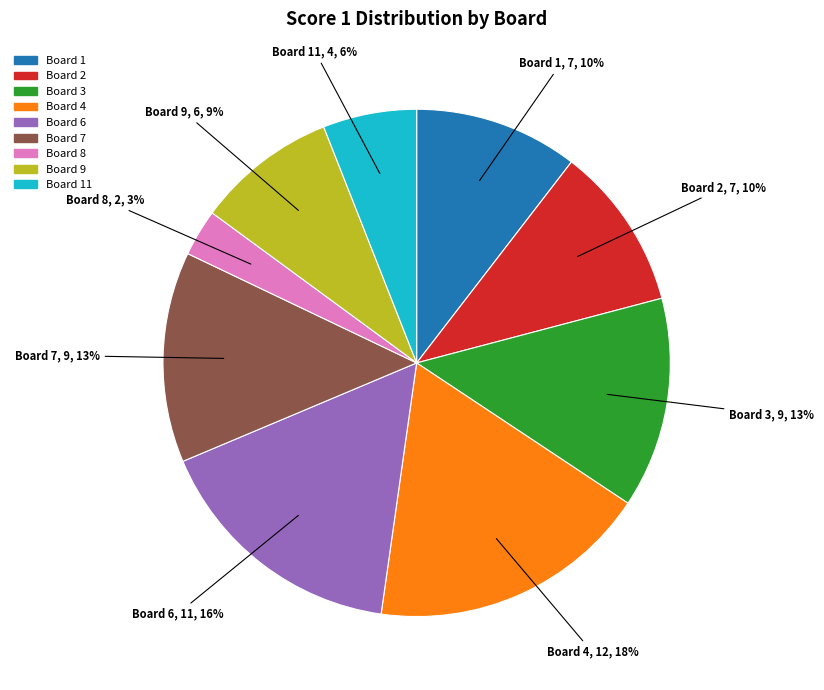

Is there a majority slice in this chart?

No